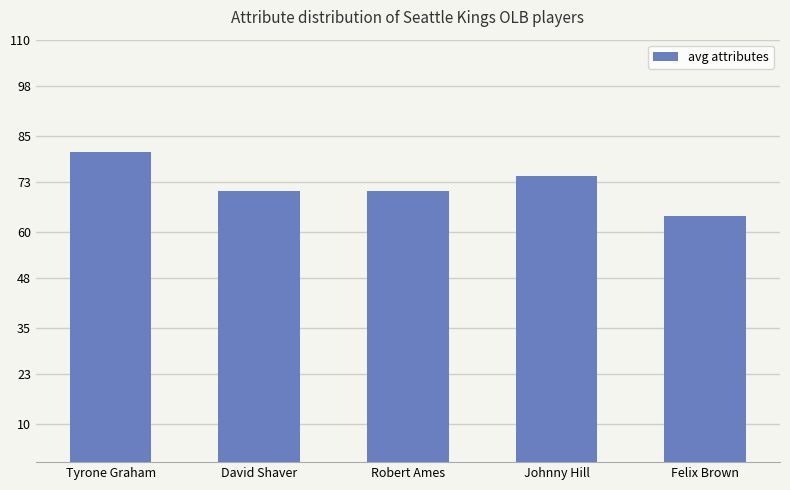

The value at Johnny Hill is 74.5. True or false?

True